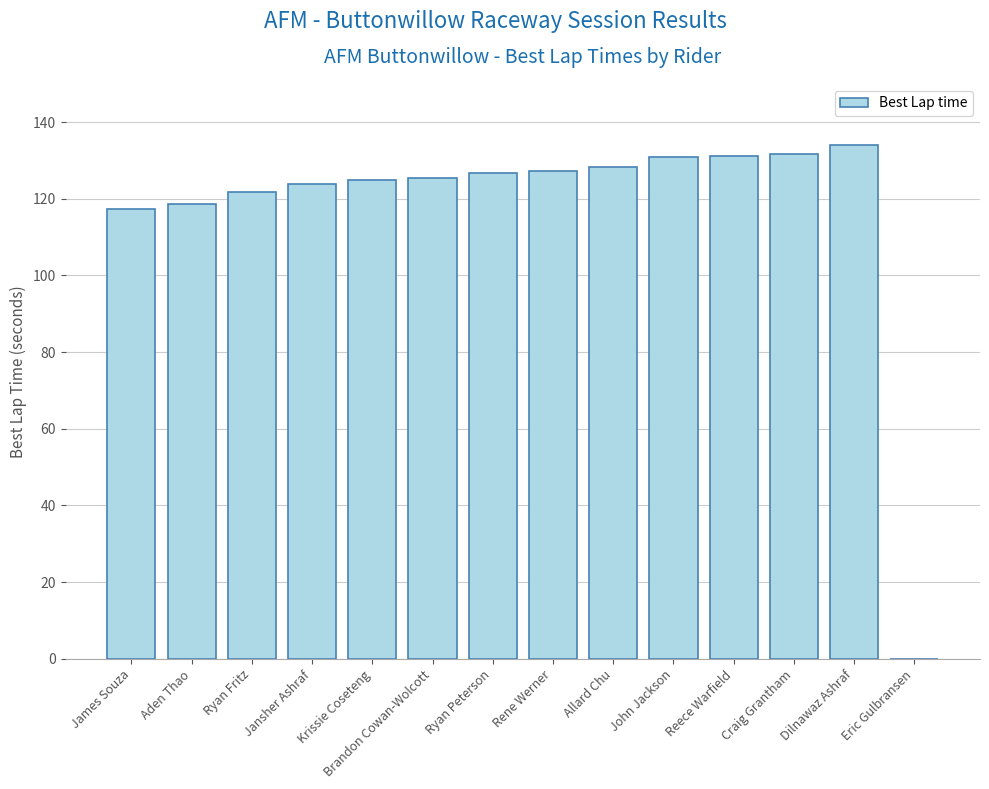

What is the change in value from Brandon Cowan-Wolcott to Craig Grantham?

+6.1